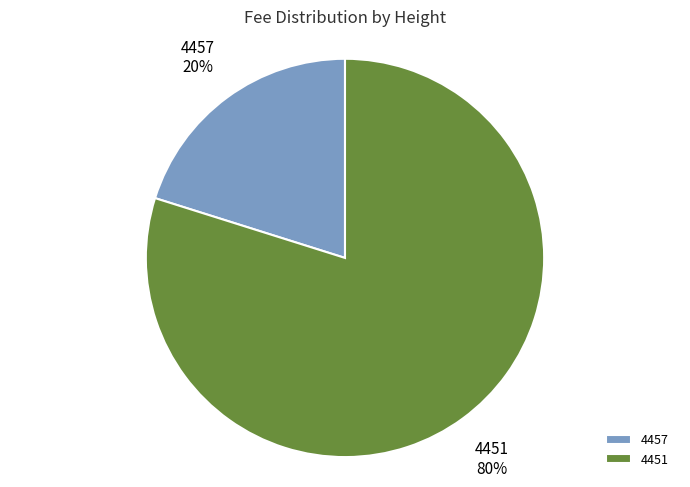

How many segments does this pie chart have?

2